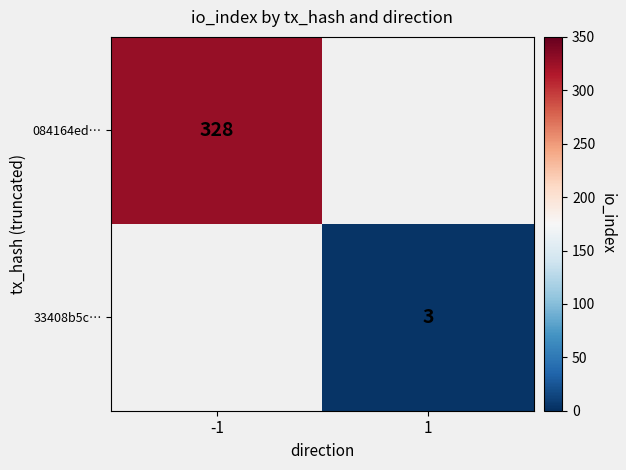

Is it true that 084164ed… equals 133.4 at -1?

False